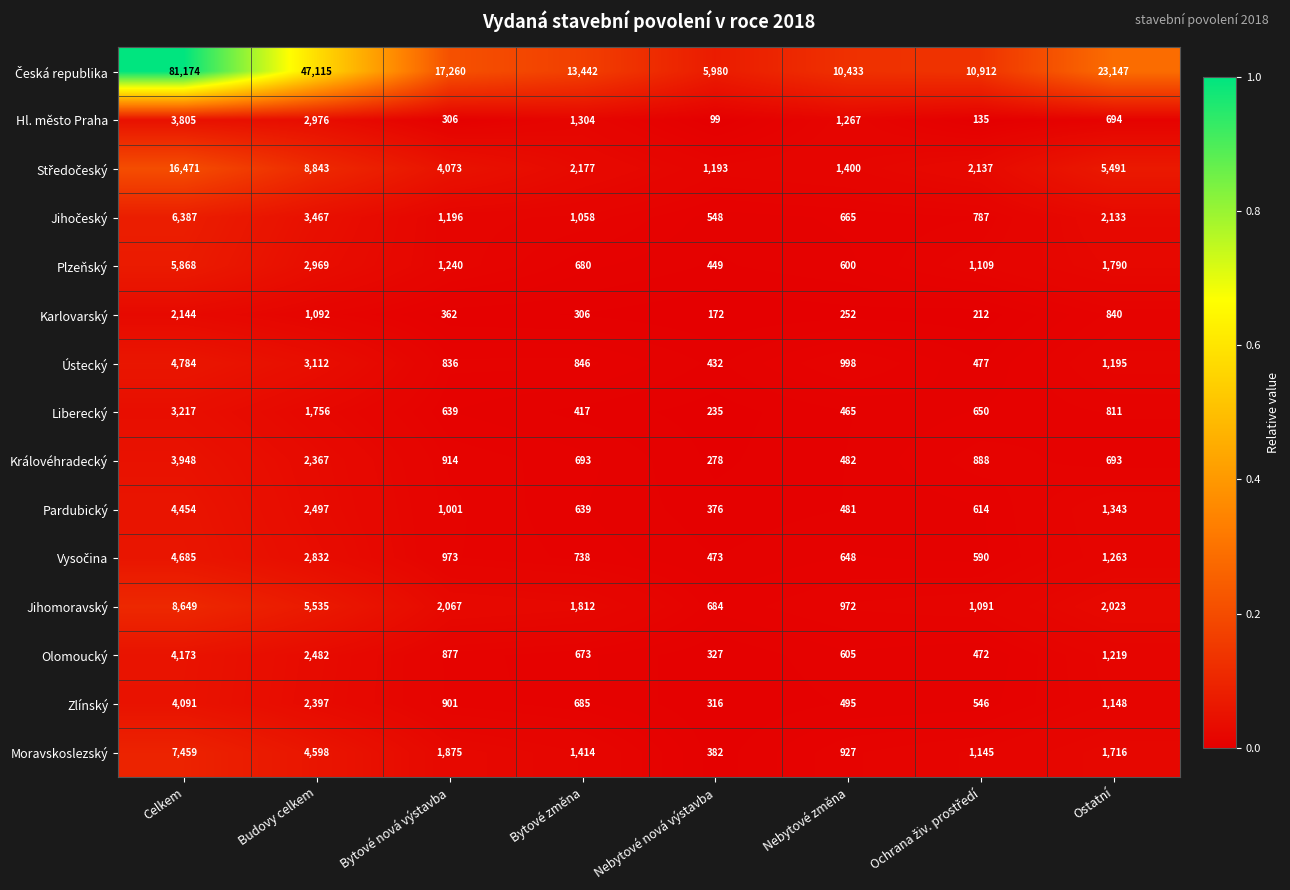

True or false: Olomoucký has a value of 4173 at Celkem.

True